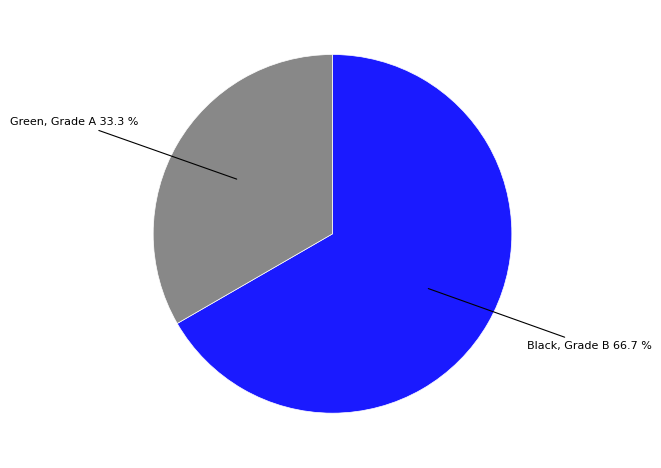

Is there any slice that represents more than half of the pie?

Yes